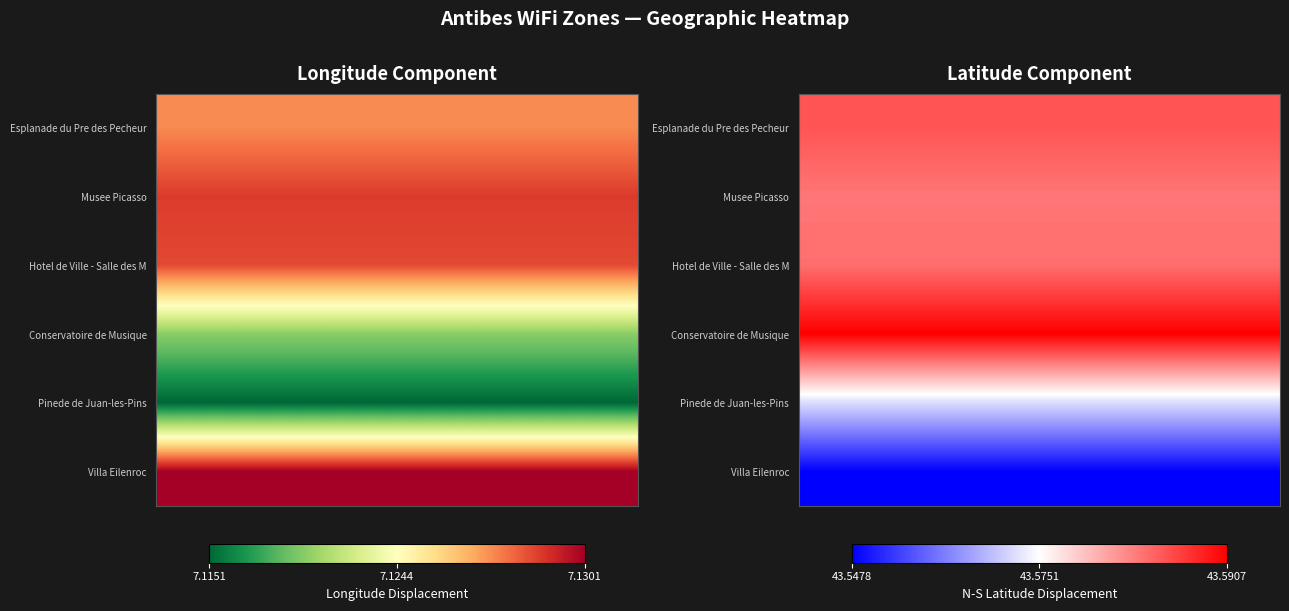

How many series are shown in this chart?

6